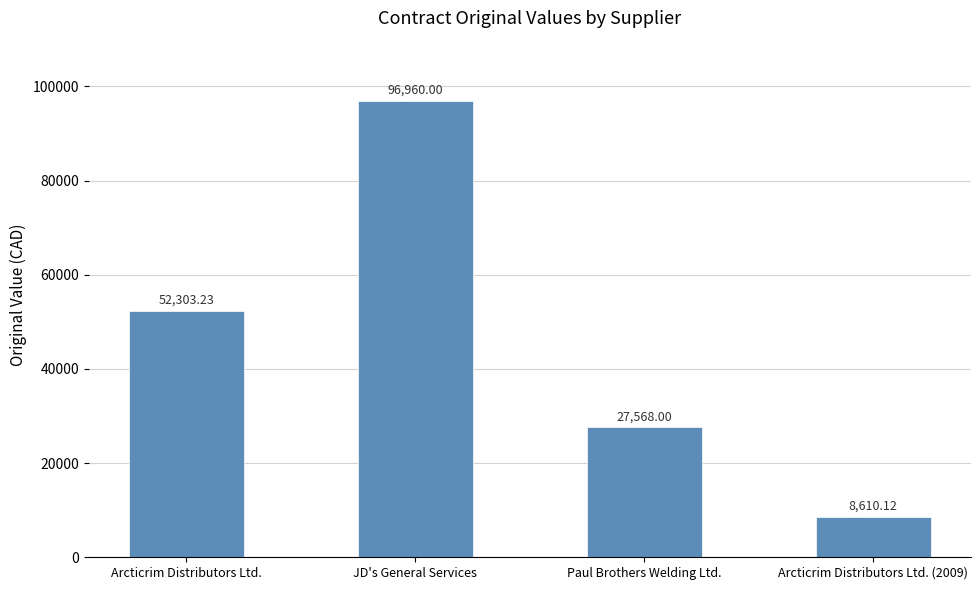

Where does the data first go above 52303?

Arcticrim Distributors Ltd.